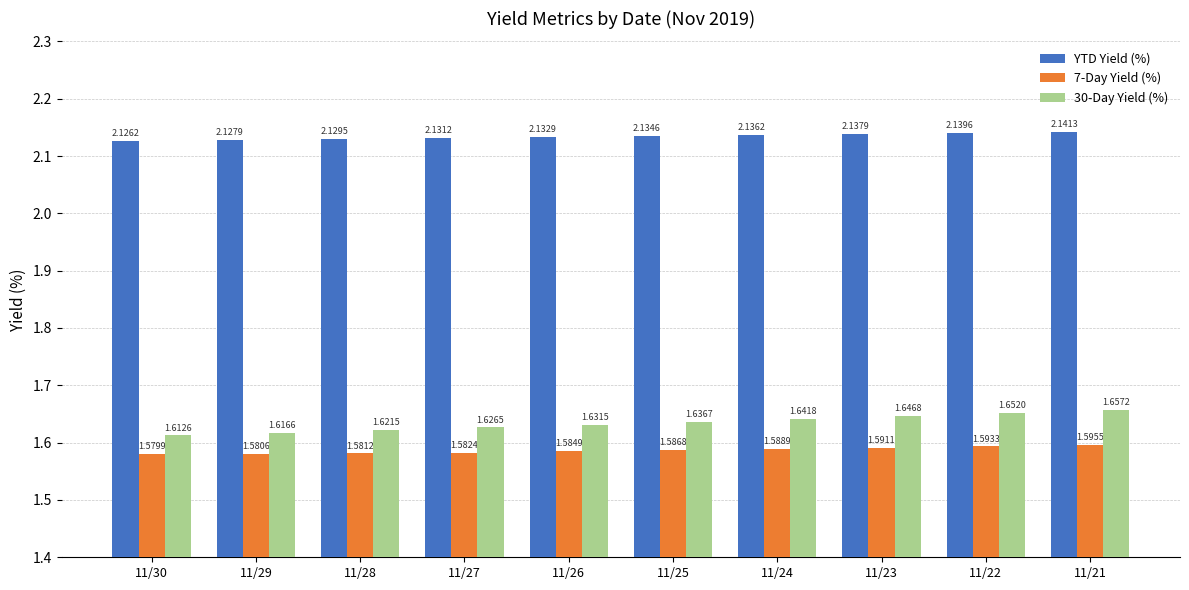

What is the difference between the highest and lowest values at 11/22?

0.5